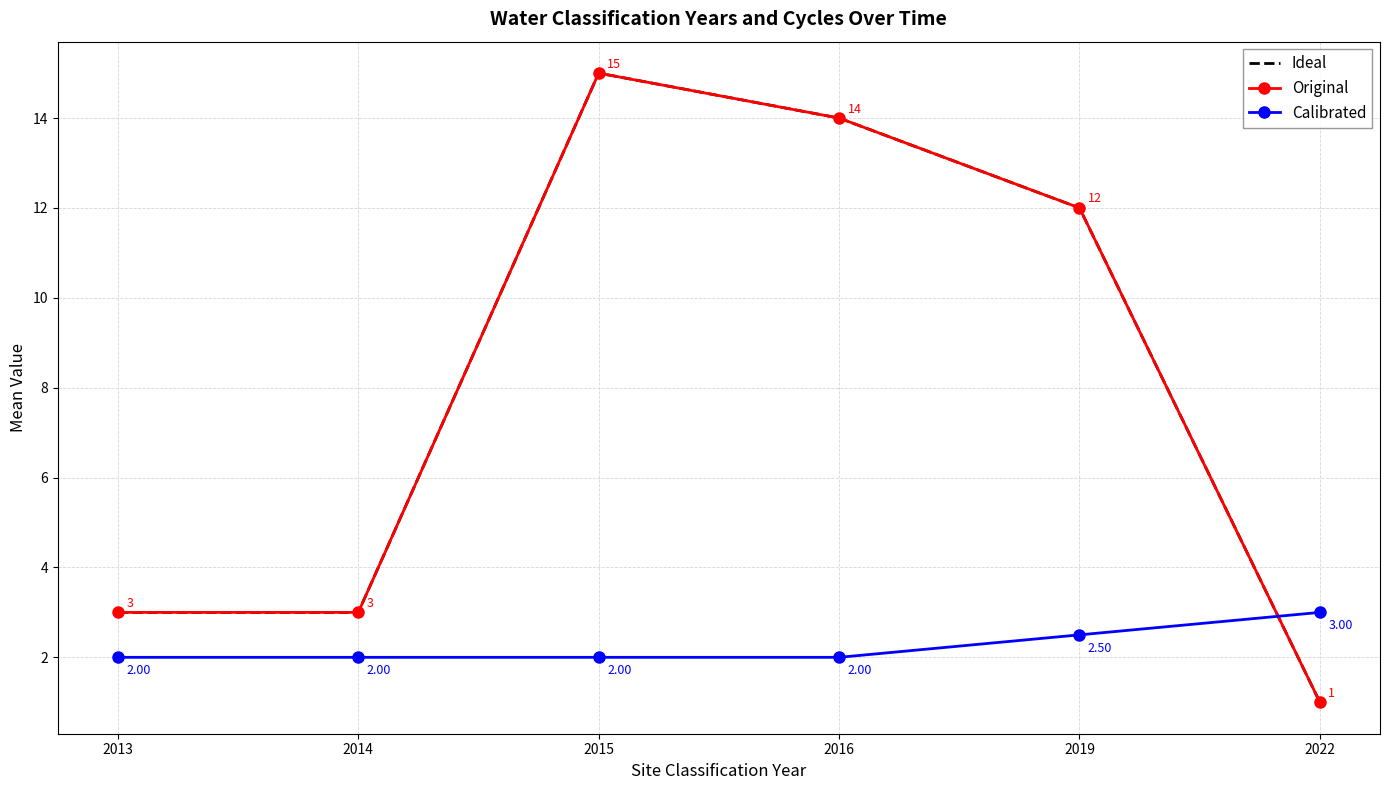

The Calibrated series shows 3.3 at 2015. True or false?

False